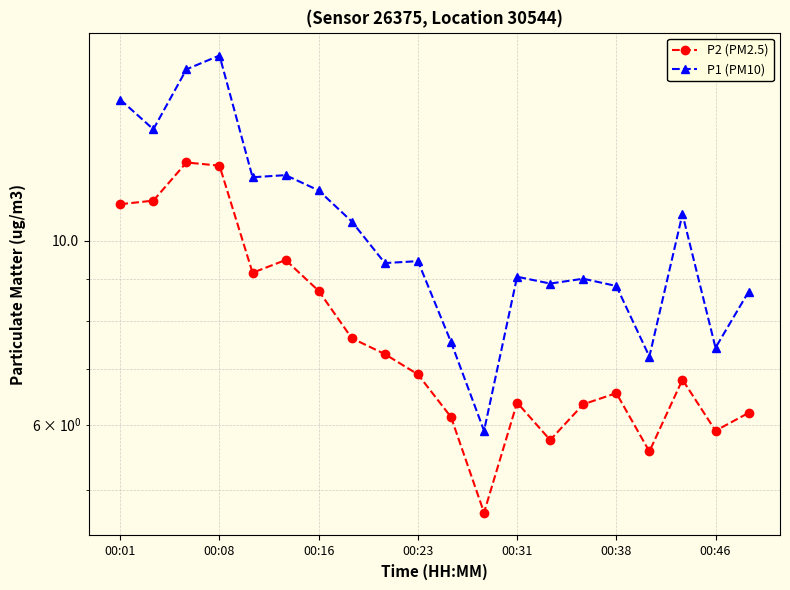

Read the P2 (PM2.5) value at 7.

7.6